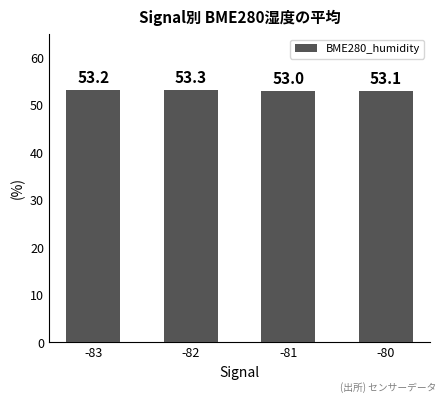

Does the chart contain stacked bars?

No